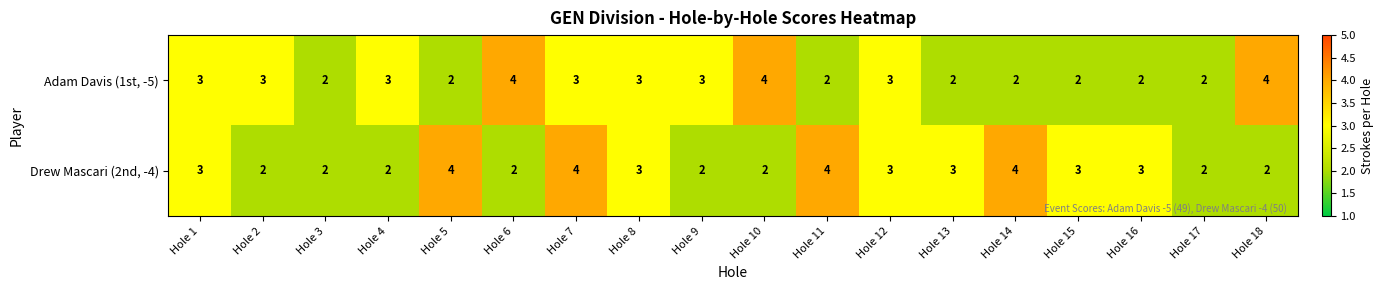

How many Drew Mascari (2nd, -4) values are between 2 and 3?

14